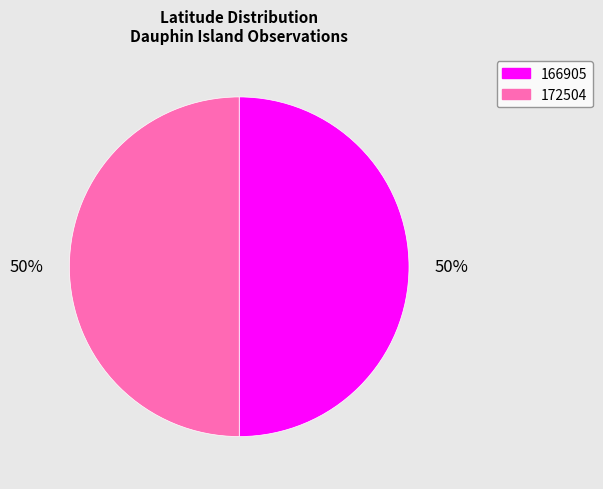

To the nearest percent, what portion does 166905 represent?

50%